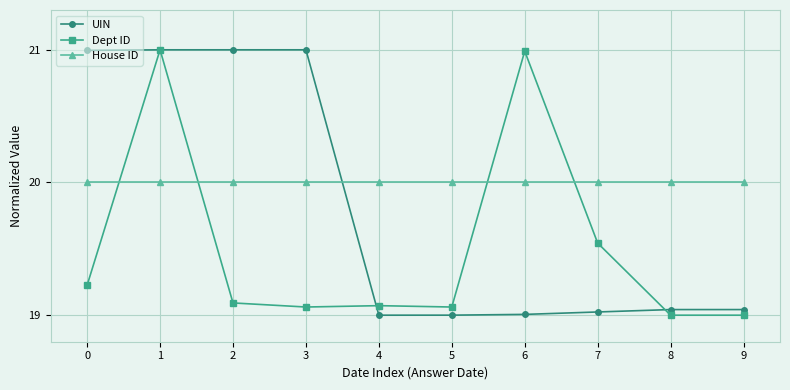

At which category is the sum across all series the highest?

1